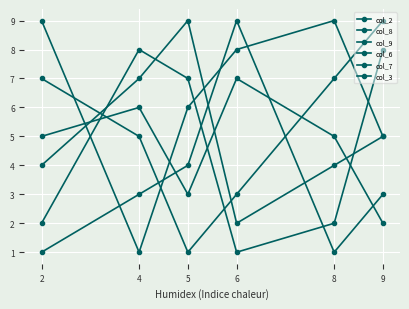

Is this an area chart (filled region under the line)?

No